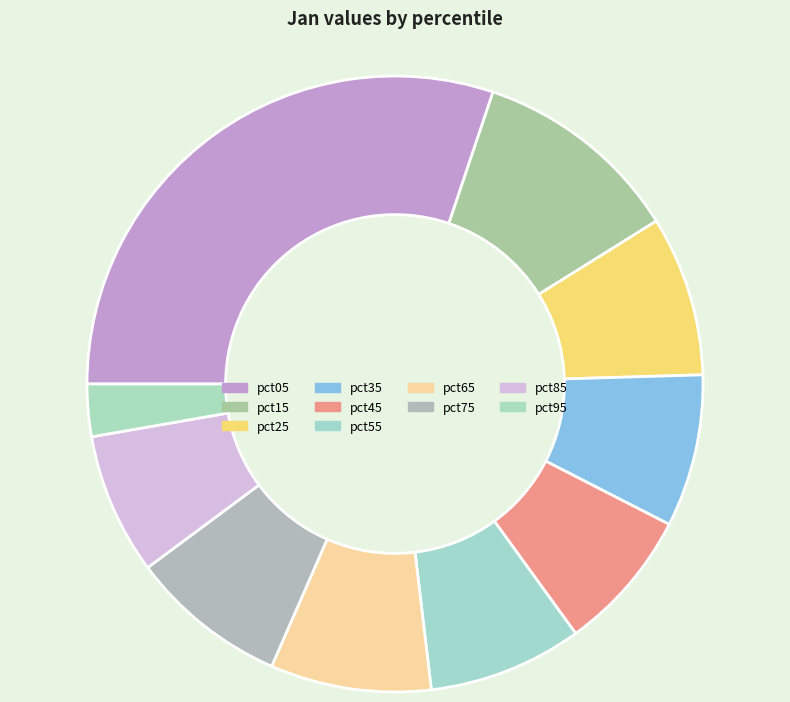

Which slice is the smallest?

pct95